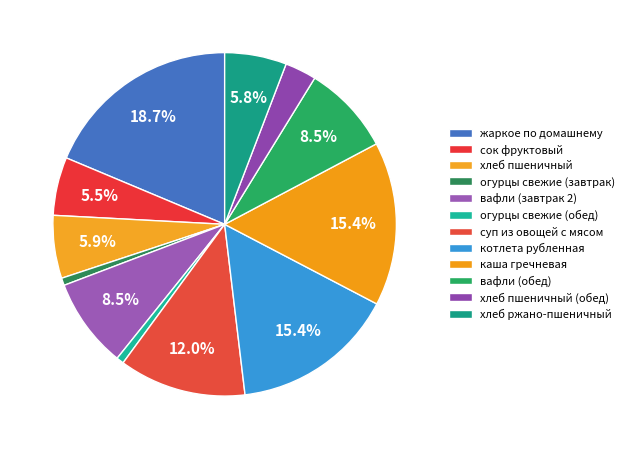

How many slices are in this pie chart?

12